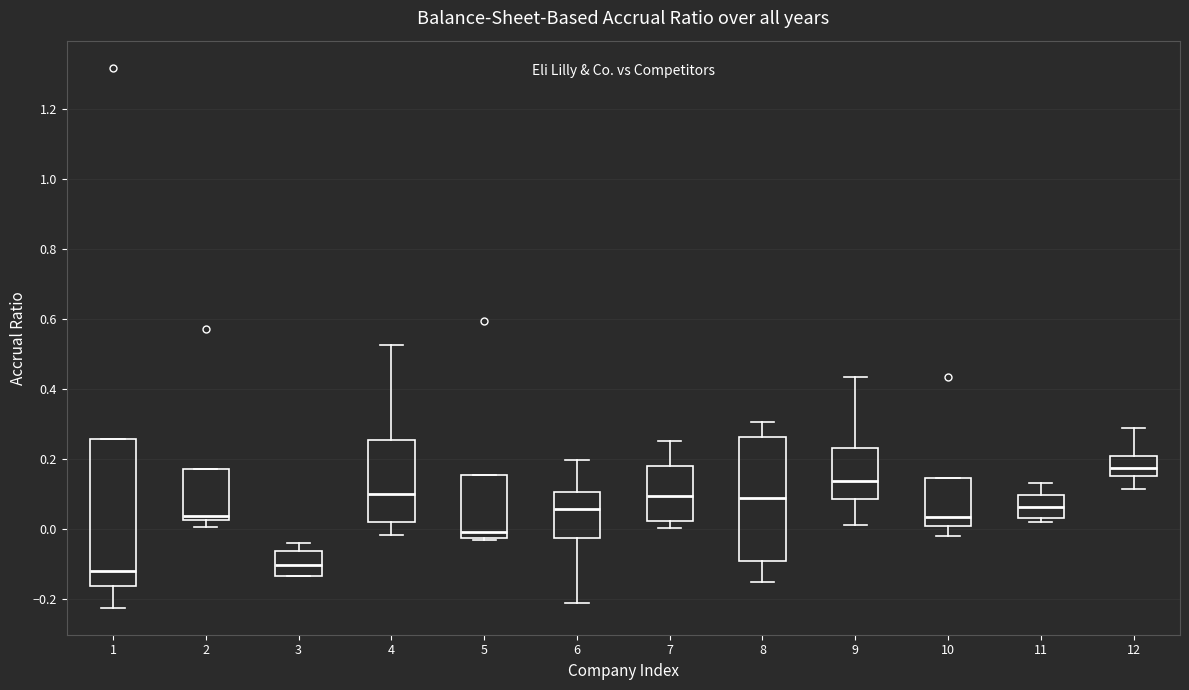

Which box is the tallest, from its lower edge to its upper edge?

1